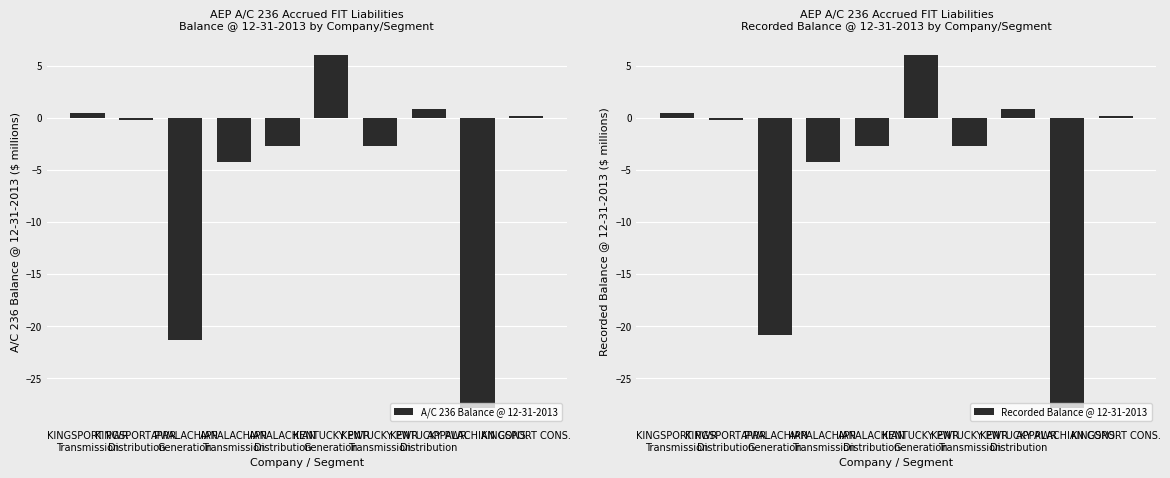

List the series in order of their overall mean, lowest first.

A/C 236 Balance @ 12-31-2013, Recorded Balance @ 12-31-2013